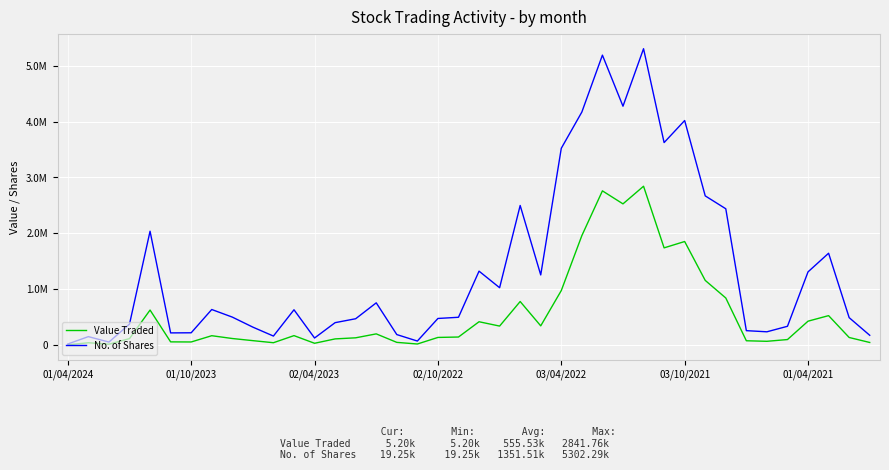

Reading right to left, extract all data points from this chart.

Value Traded: 46348	135473	526638	427439	98571	67286	76967	842281	1157026	1852729	1739200	2841757	2526170	2759179	1958357	975322	343685	779260	339713	417244	143901	136461	18988	48196	200175	129824	110306	32011	168909	41989	79050	117312	167406	55301	57123	626443	115264	15526	41335	5199
No. of Shares: 174954	490604	1642987	1309563	335903	237415	257806	2438504	2669289	4017478	3622868	5302291	4273629	5187252	4169434	3520826	1254735	2497522	1026292	1322356	497213	475883	71905	187685	755470	471097	400956	126235	631476	161186	320722	500355	636164	219655	217703	2036717	374599	53629	150960	19245